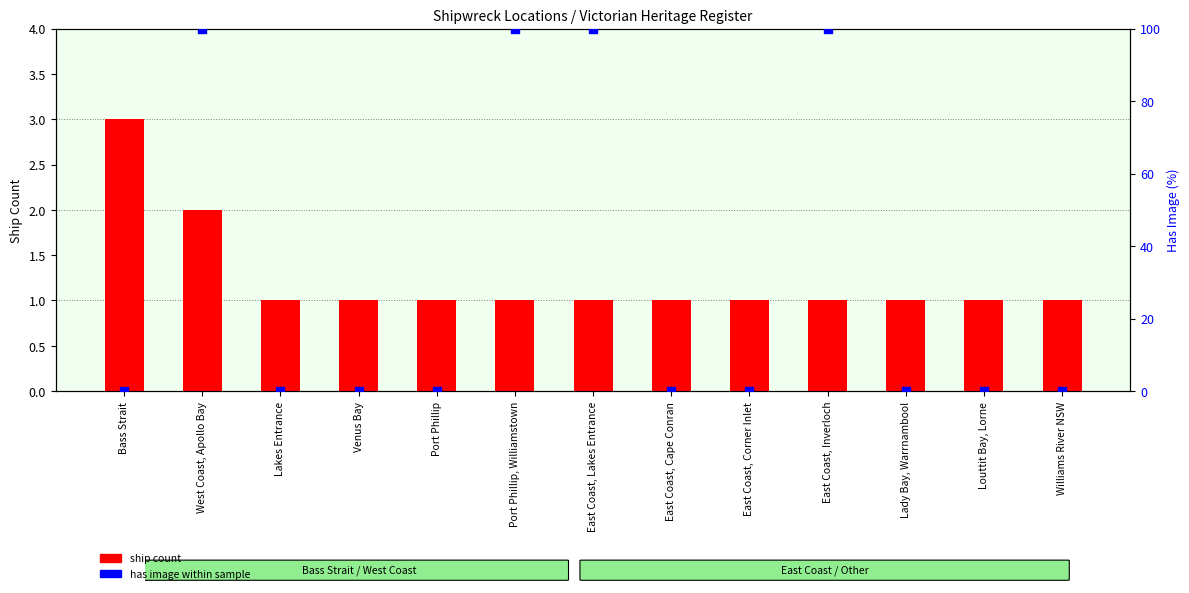

Is the value of has image (within sample) at East Coast, Lakes Entrance greater than the value of ship count at East Coast, Cape Conran?

Yes